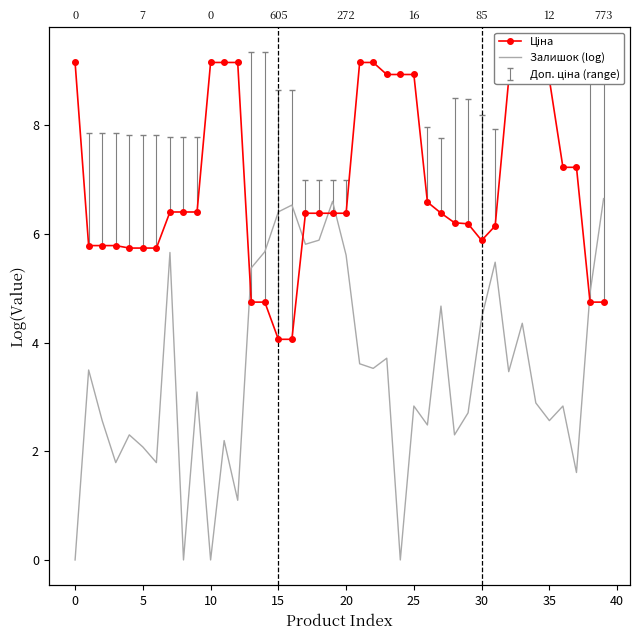

Reading left to right, extract all data points from this chart.

Ціна: 9.2	5.8	5.8	5.8	5.7	5.7	5.7	6.4	6.4	6.4	9.2	9.2	9.2	4.7	4.7	4.1	4.1	6.4	6.4	6.4	6.4	9.2	9.2	8.9	8.9	8.9	6.6	6.4	6.2	6.2	5.9	6.1	8.8	8.8	8.8	8.8	7.2	7.2	4.7	4.7
Залишок (log): 0.0	3.5	2.6	1.8	2.3	2.1	1.8	5.7	0.0	3.1	0.0	2.2	1.1	5.4	5.7	6.4	6.5	5.8	5.9	6.6	5.6	3.6	3.5	3.7	0.0	2.8	2.5	4.7	2.3	2.7	4.5	5.5	3.5	4.4	2.9	2.6	2.8	1.6	4.9	6.7